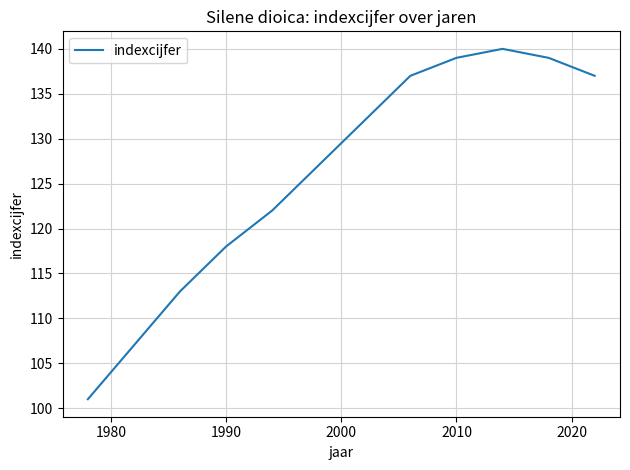

What is the maximum value shown in the chart?

140